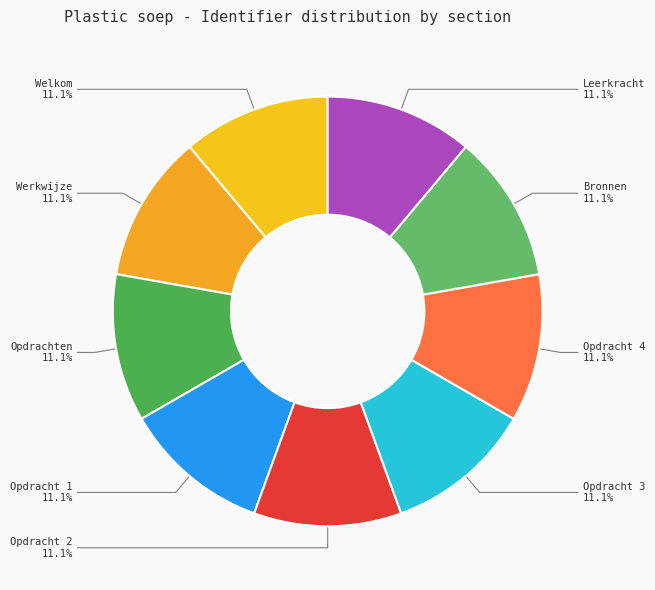

Count the number of slices in the pie.

9